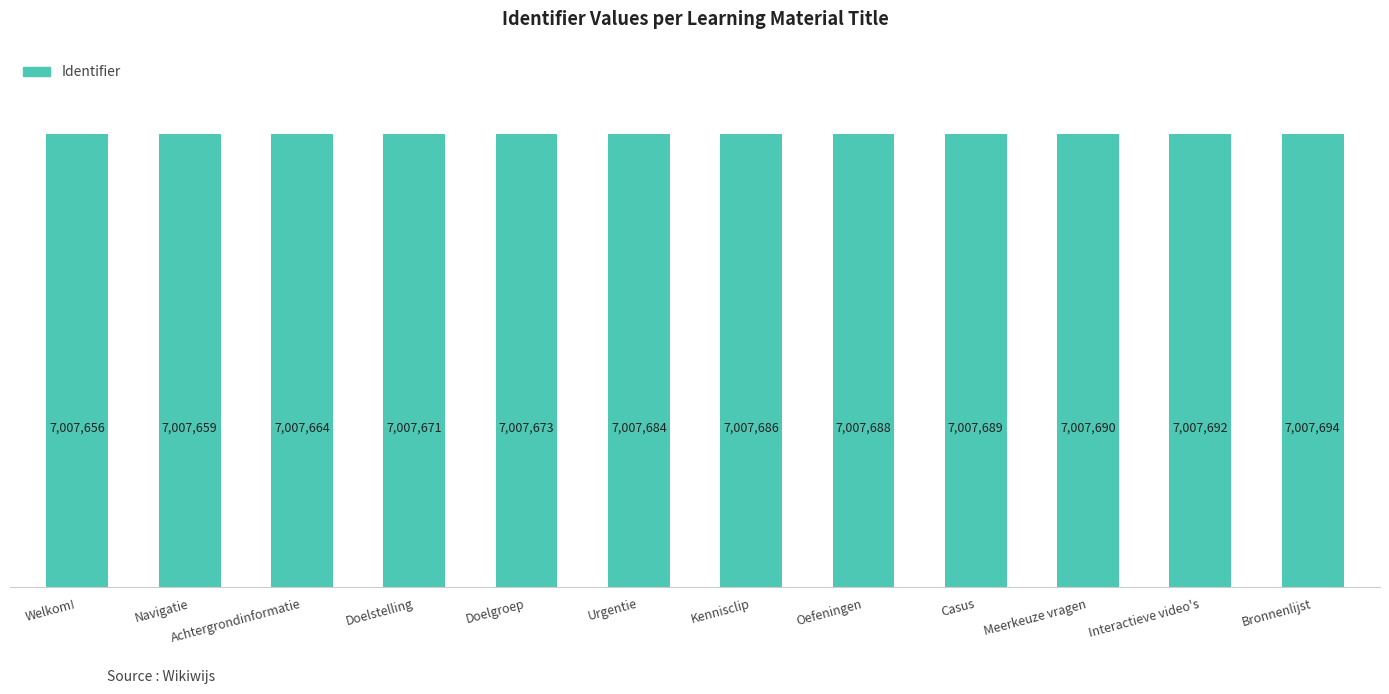

List the labels in order of value, largest first.

Bronnenlijst, Interactieve video's, Meerkeuze vragen, Casus, Oefeningen, Kennisclip, Urgentie, Doelgroep, Doelstelling, Achtergrondinformatie, Navigatie, Welkom!